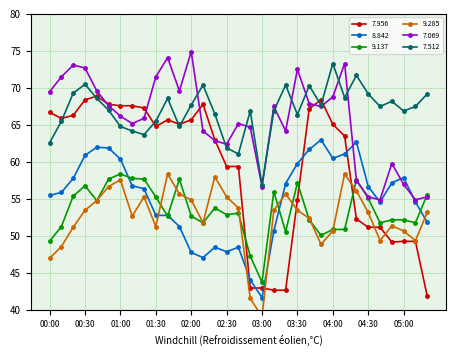

After their last crossing, which series has the higher values: 7.956 or 7.512?

7.512